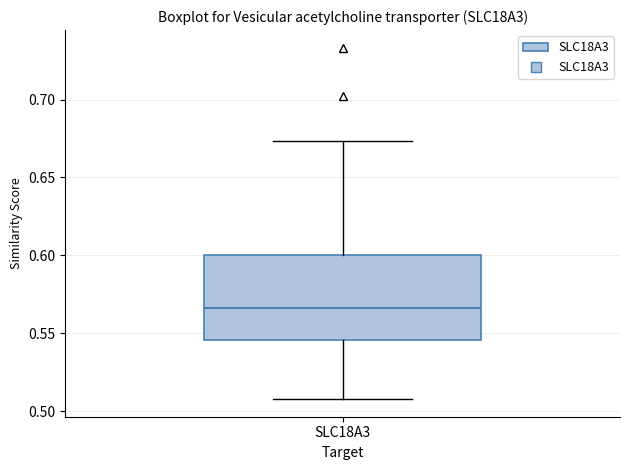

Transcribe this box plot: give where the median line is, the range the box spans, and where the two whiskers end, as read against the y-axis. The values are not printed on the chart, so give them approximately, as read against the axis.

median 0.565, box 0.545 to 0.600, whiskers 0.510 to 0.675